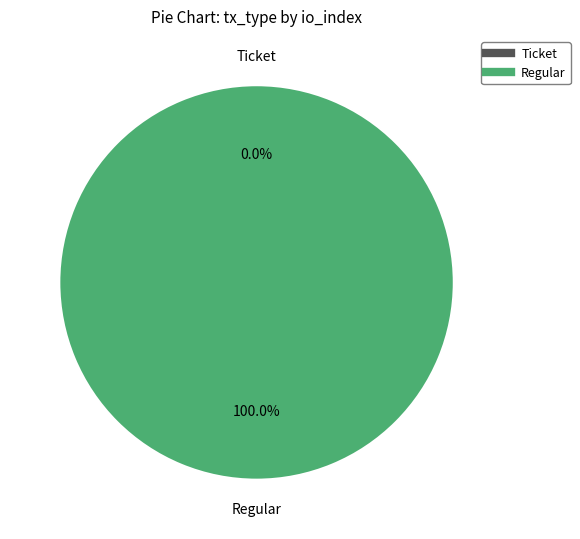

Count the number of slices in the pie.

2